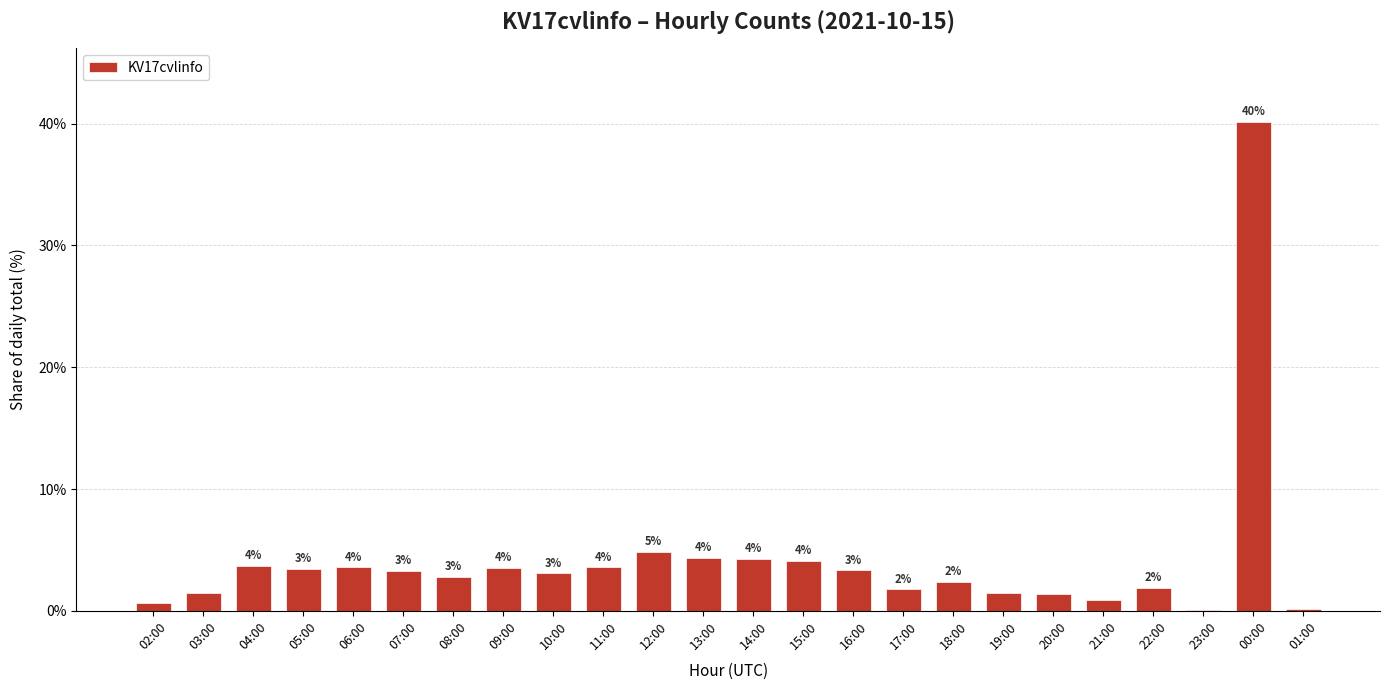

List the labels in order of value, smallest first.

23:00, 01:00, 02:00, 21:00, 20:00, 19:00, 03:00, 17:00, 22:00, 18:00, 08:00, 10:00, 07:00, 16:00, 05:00, 09:00, 06:00, 11:00, 04:00, 15:00, 14:00, 13:00, 12:00, 00:00